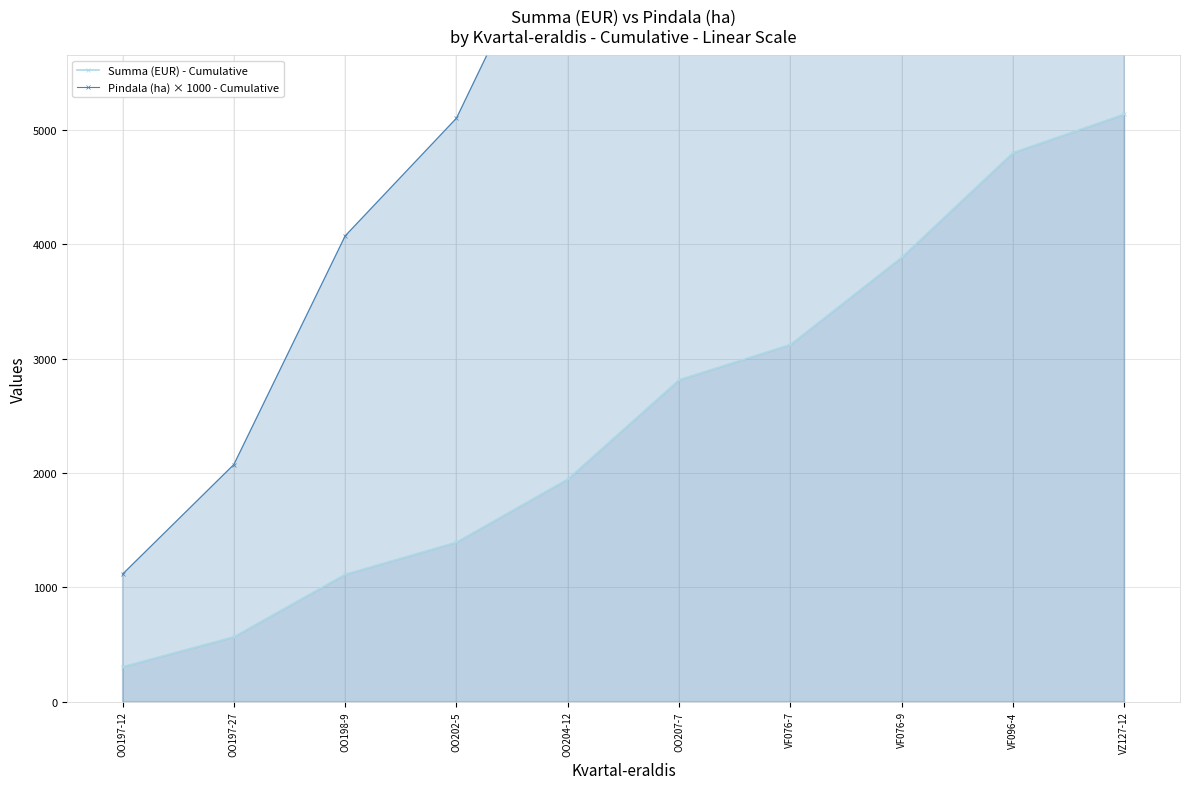

What is the spread (max minus min) of values at VF076-7?

8041.1